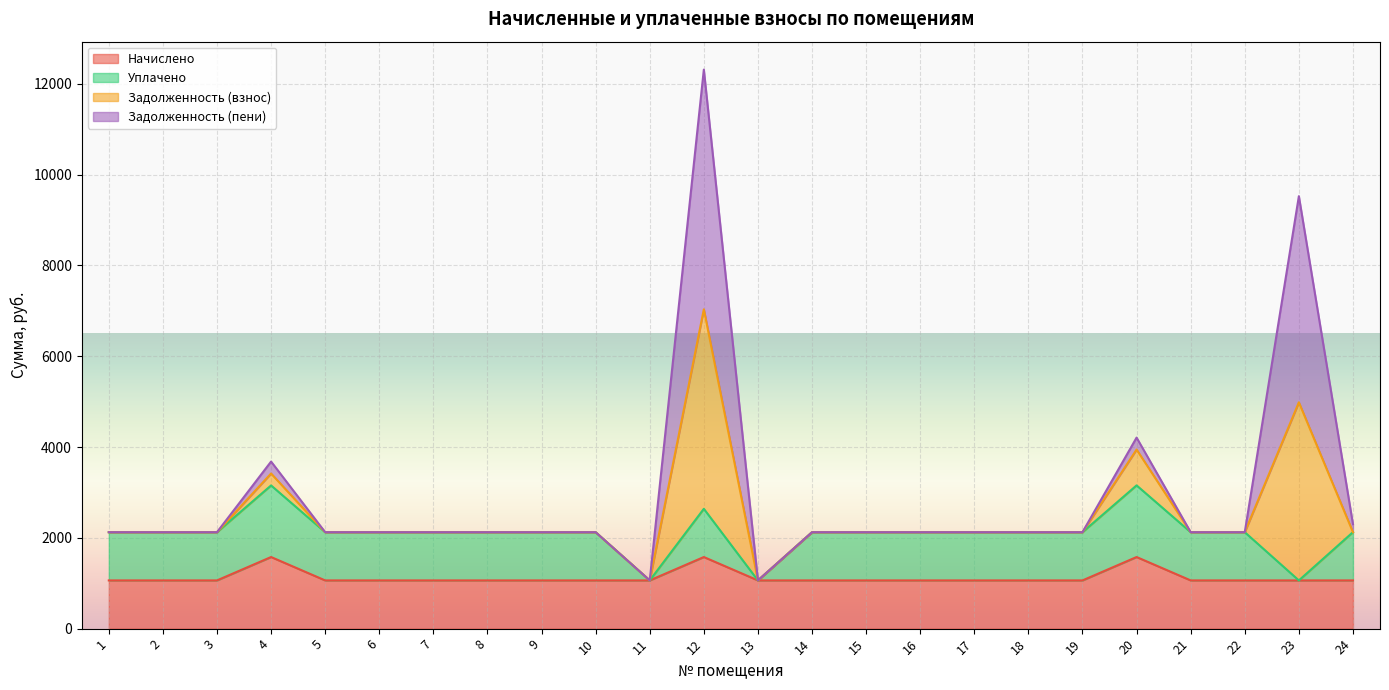

Which has a higher value, 13 or 16?

13